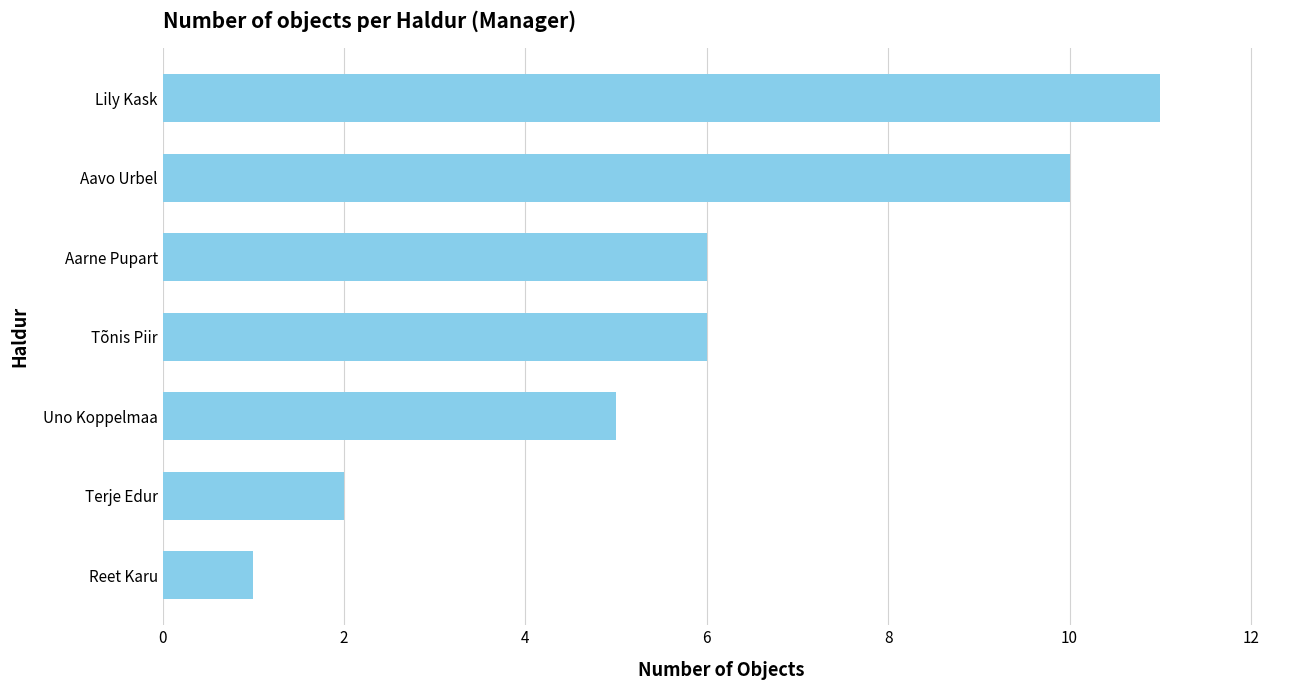

What is the average value?

6